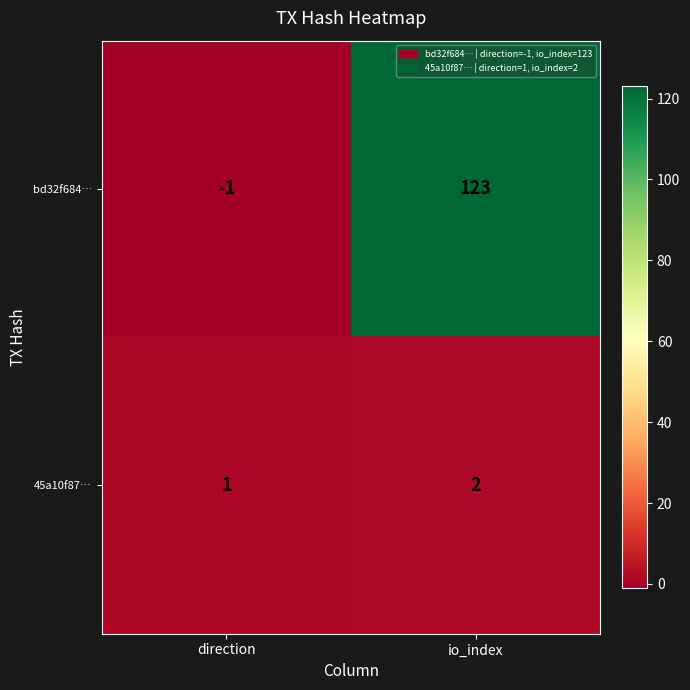

At which label is 45a10f87… closest to 1?

direction